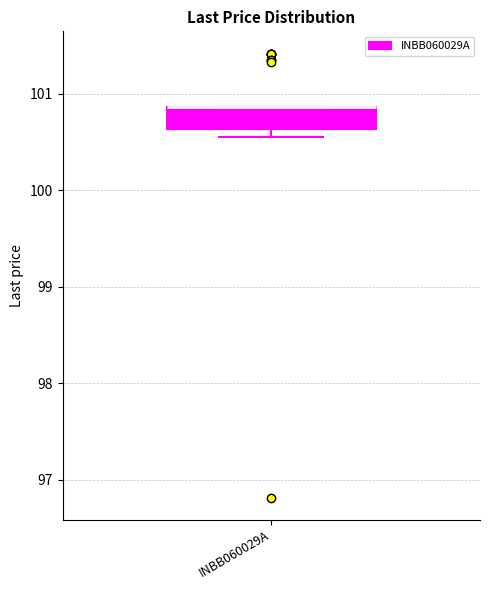

Read this box plot against the y-axis: the position of the median line, the range covered by the box, and the ends of both whiskers. The values are not printed on the chart, so give them approximately, as read against the axis.

median 100.9 (drawn on the box's upper edge), box 100.6 to 100.9, whiskers 100.6 (just below the box's lower edge) to 100.9